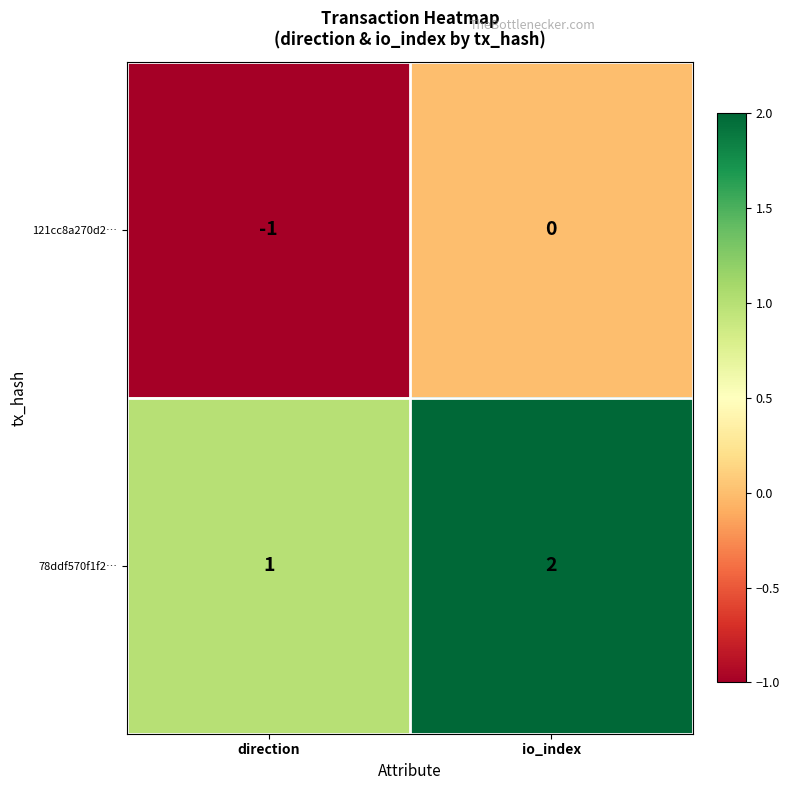

Count the number of categories in the chart.

2